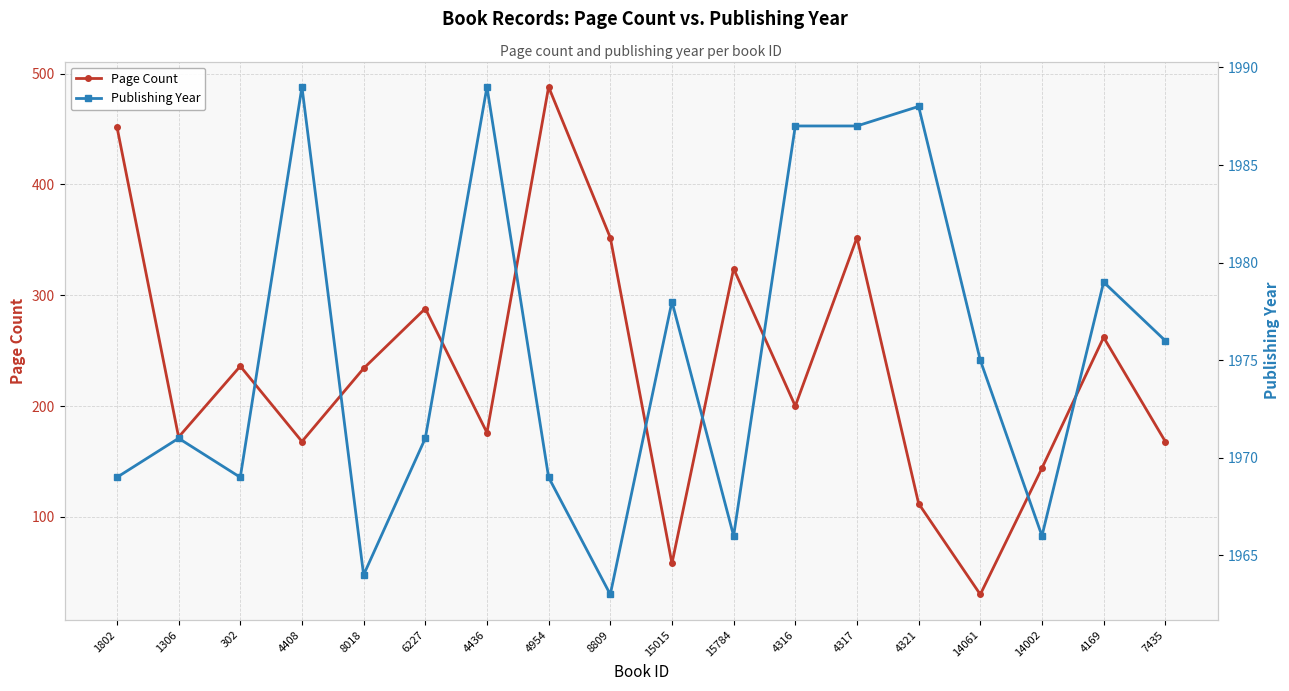

True or false: Publishing Year has more than 0 interior local peaks.

True